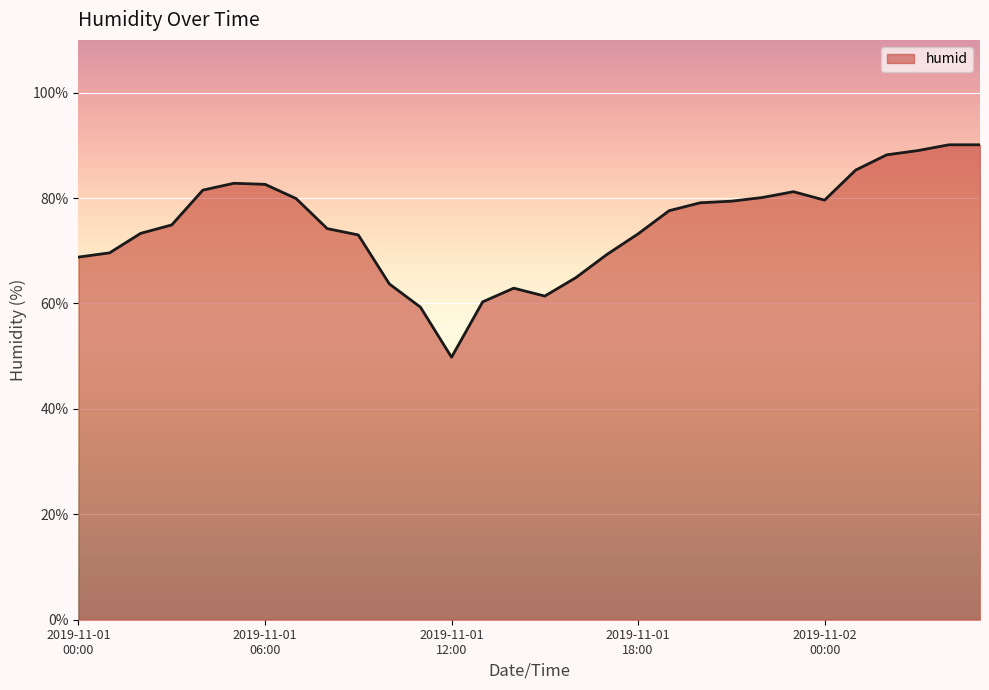

What is the greatest value displayed?

90.1